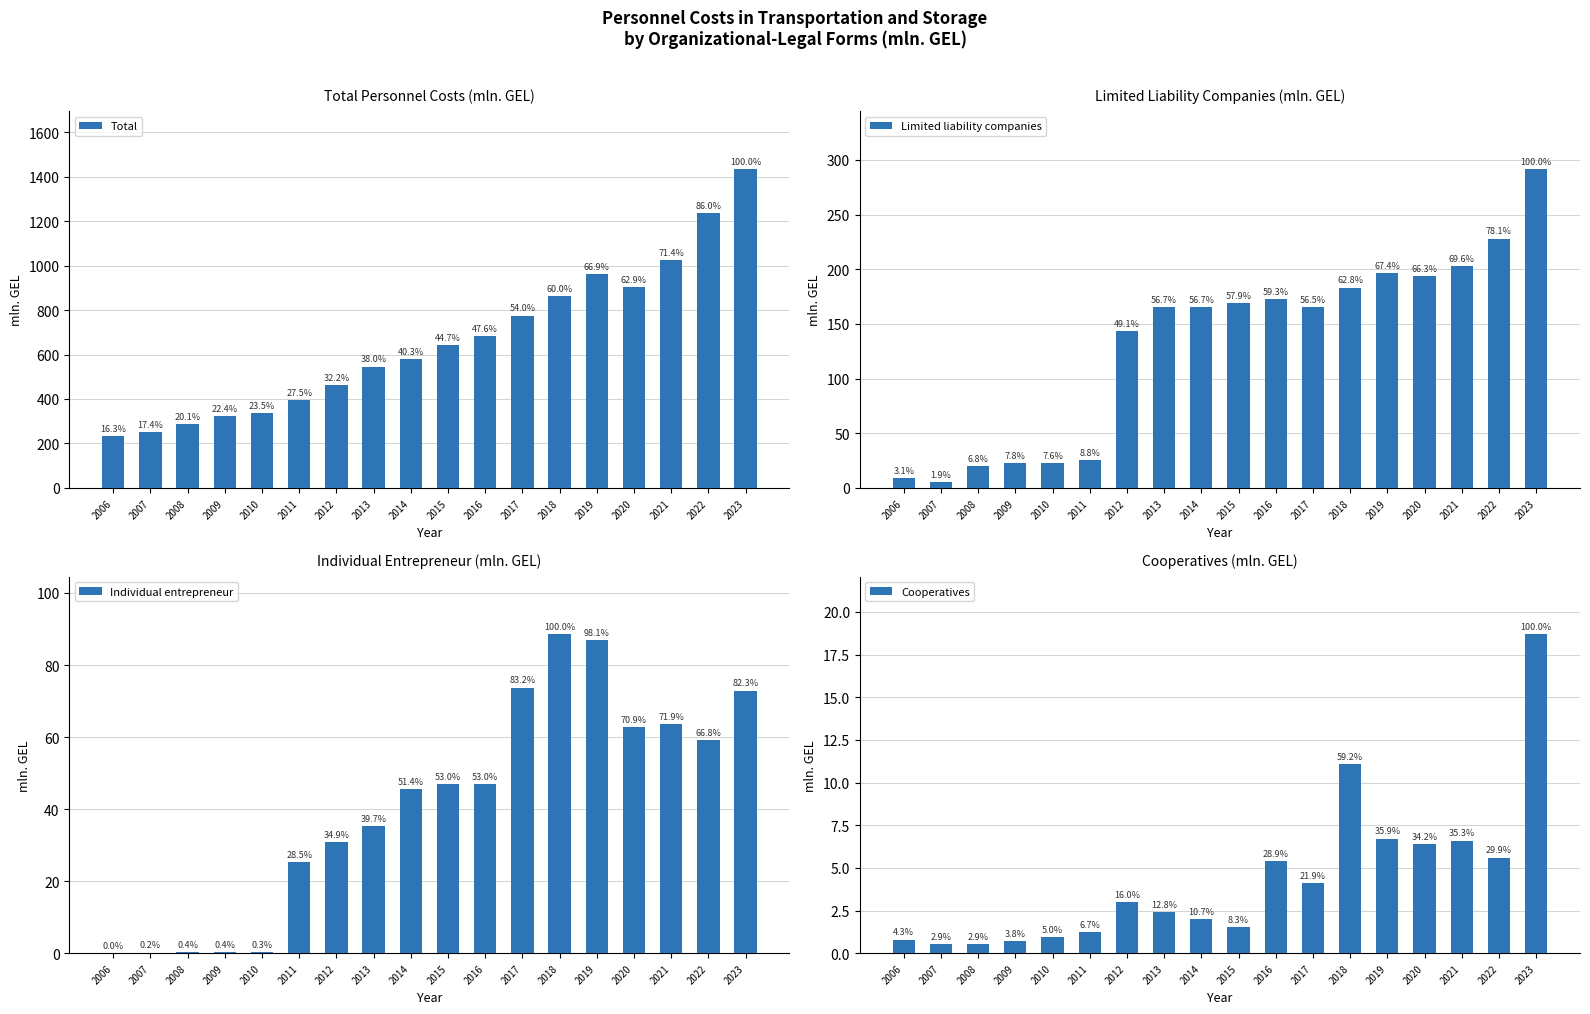

What is the total value across all series at 2023?

1819.3